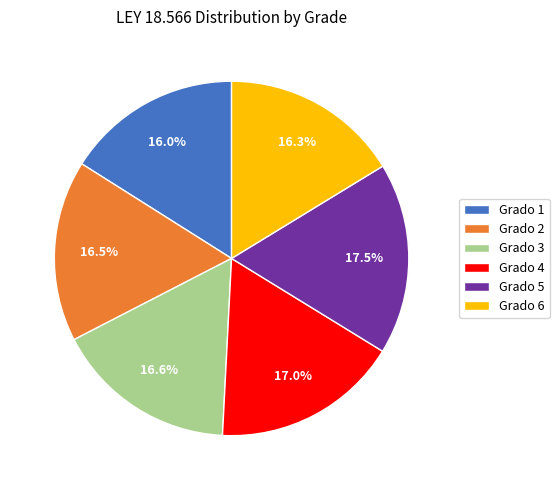

To the nearest percent, what is the combined percentage of Grado 4 and Grado 6?

33%